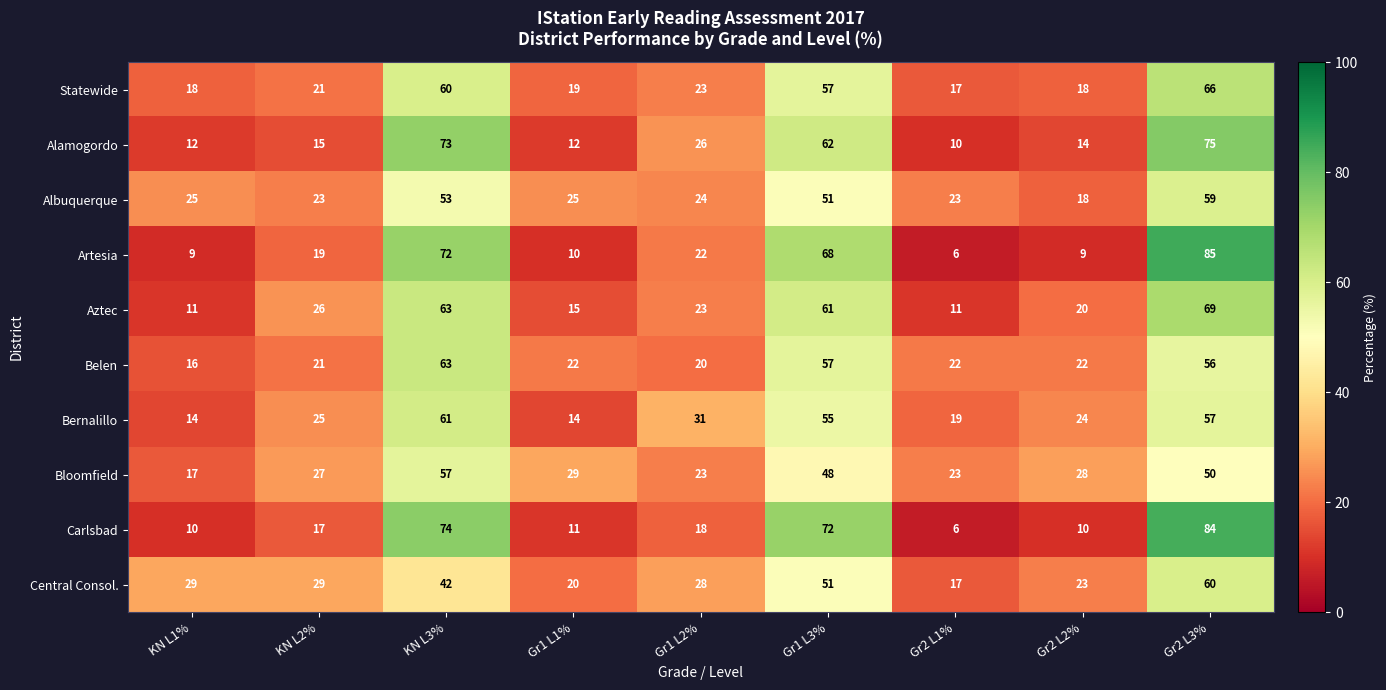

The value of Central Consol. at Gr1 L3% is 51. True or false?

True